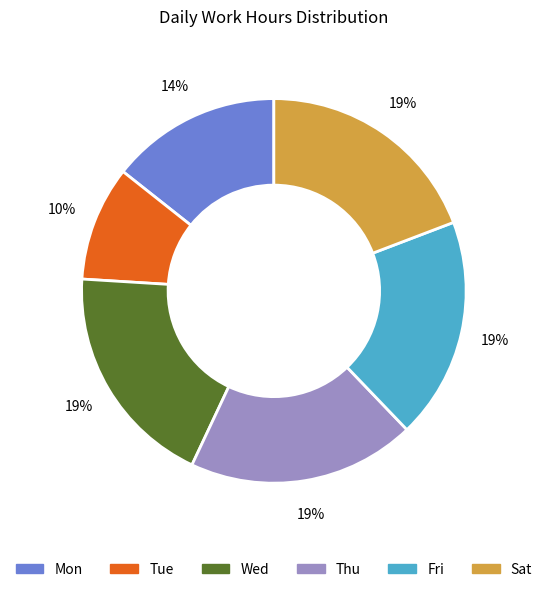

How many segments does this pie chart have?

6